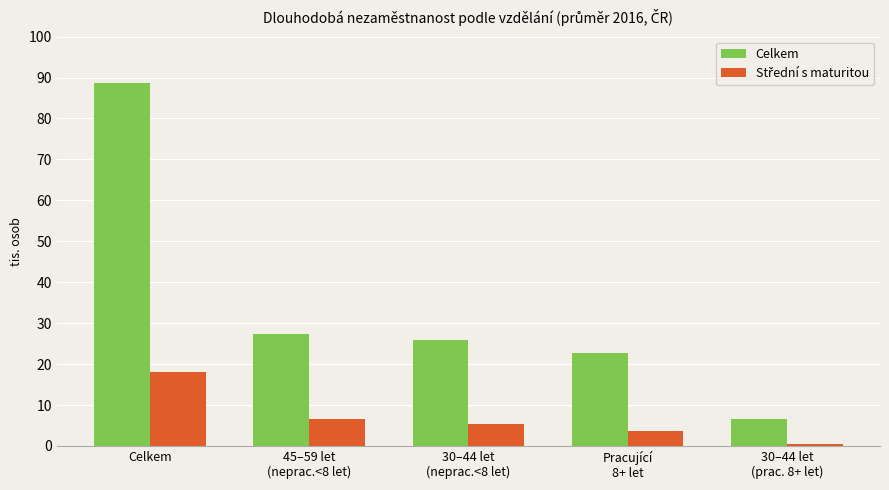

The value of Celkem at Celkem is 129.2. True or false?

False